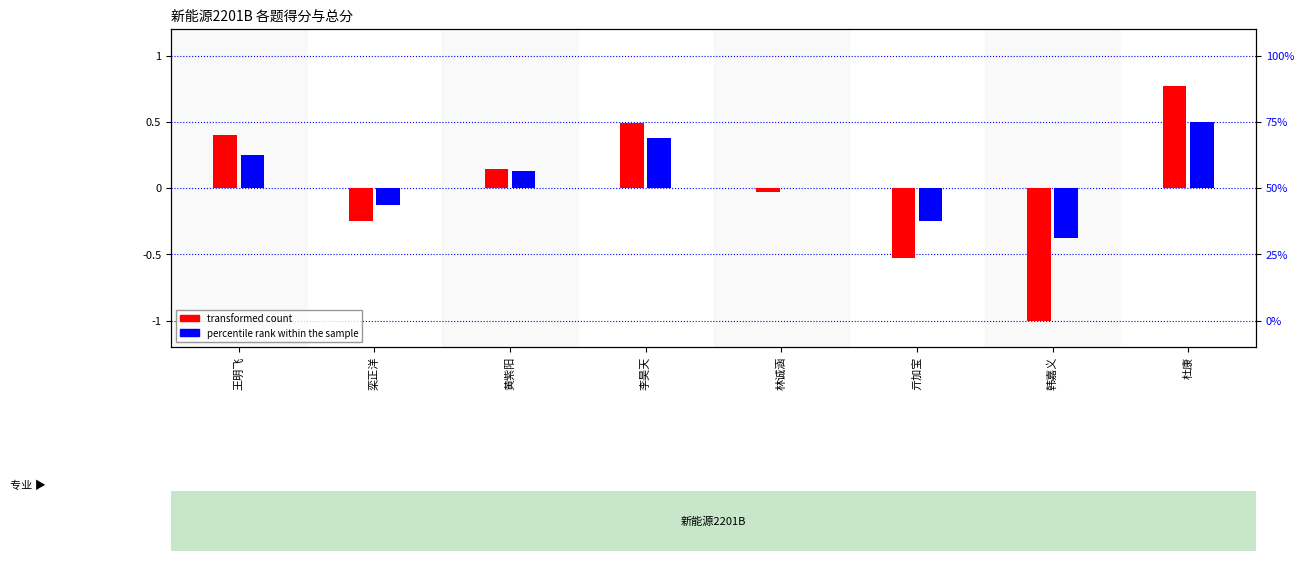

What are all the series names shown in the legend?

transformed count, percentile rank within the sample